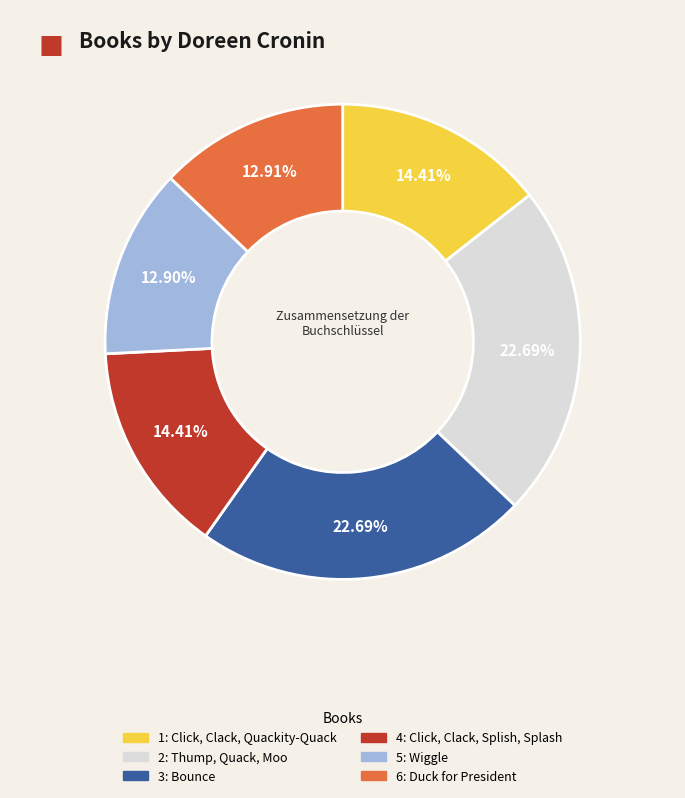

Does any single category account for the majority?

No